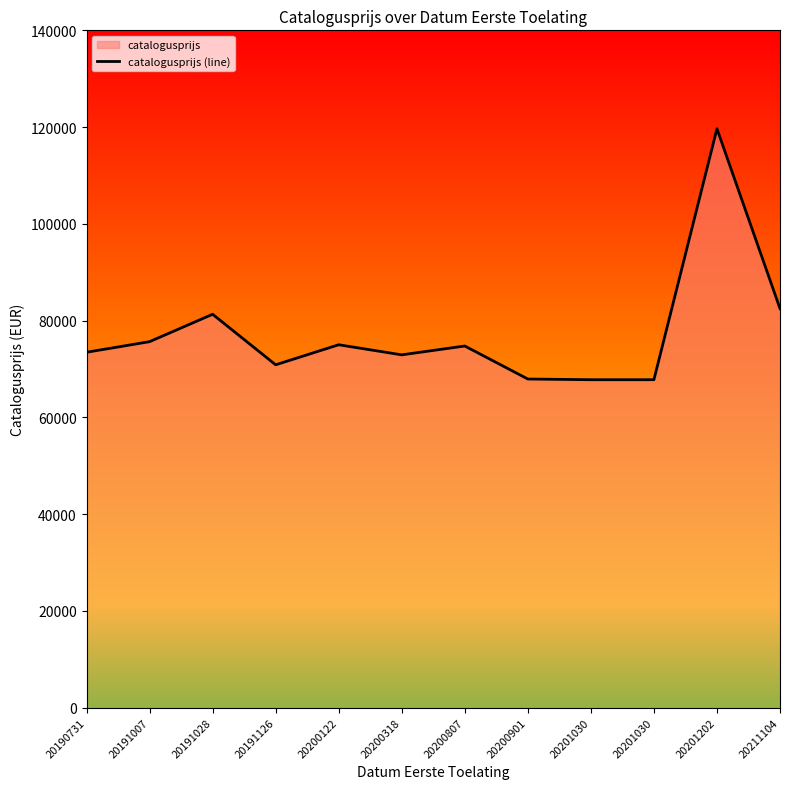

What is the average value?

77467